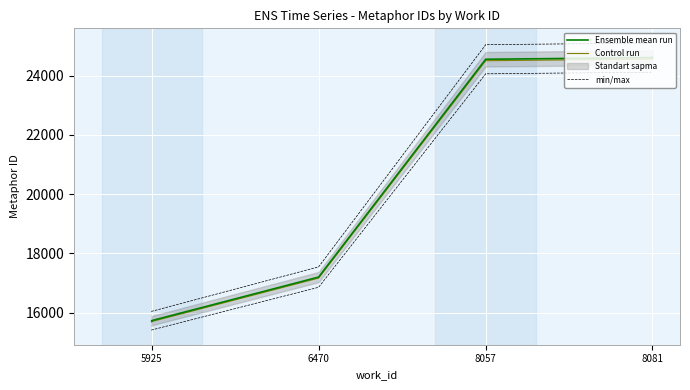

Which series has the widest spread of values?

min/max